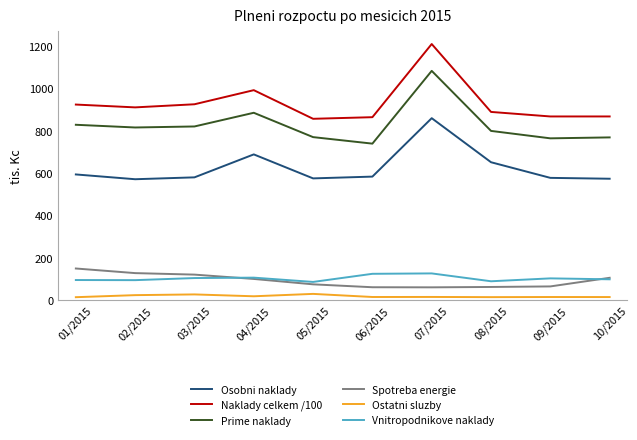

What position from the left is 04/2015?

4